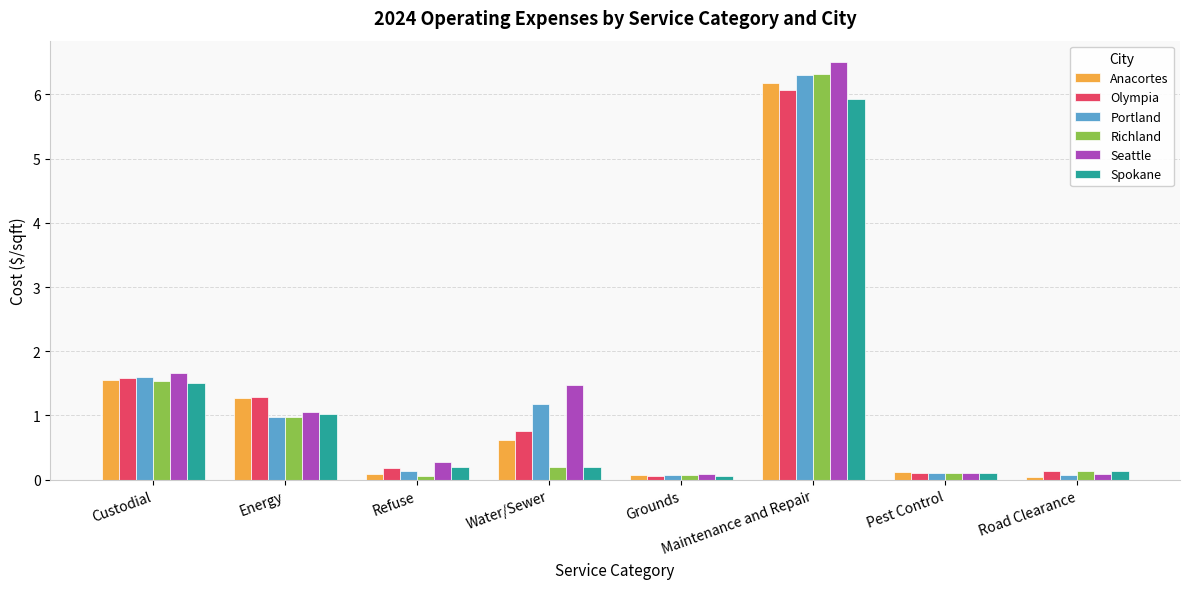

What is the sum of all Richland values?

9.4